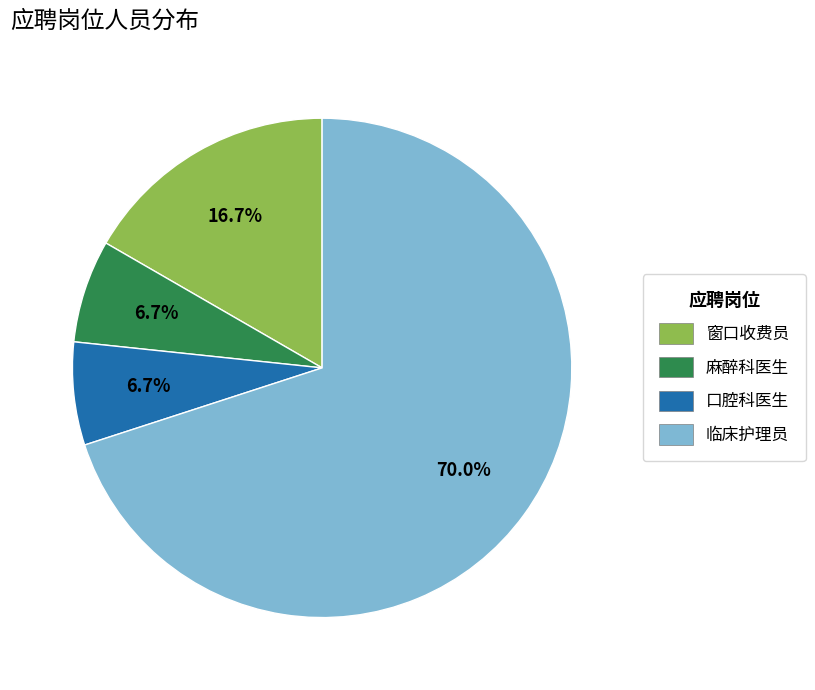

What is the ratio of the value at 麻醉科医生 to the value at 窗口收费员?

0.4